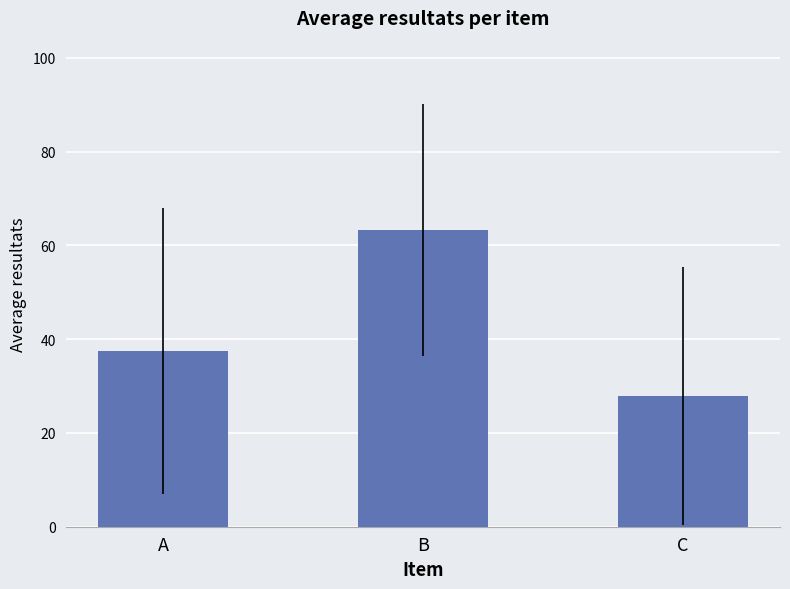

What is the difference between the second highest and minimum values?

9.6